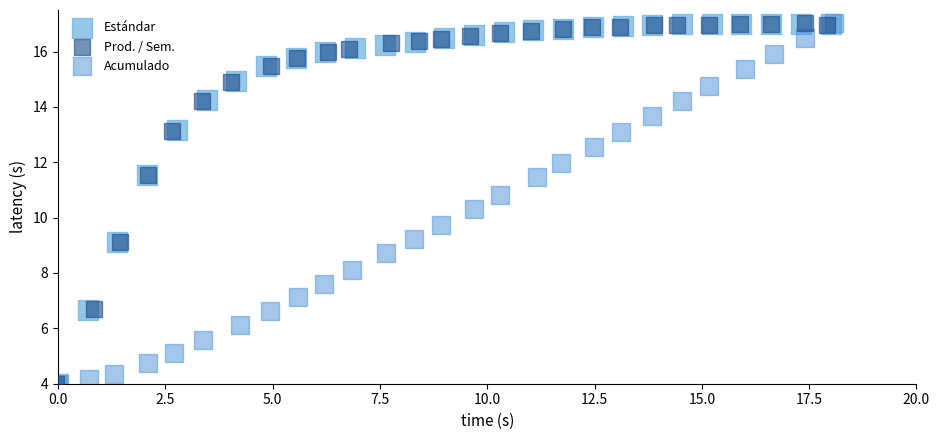

What are all the series names shown in the legend?

Estándar, Prod. / Sem., Acumulado